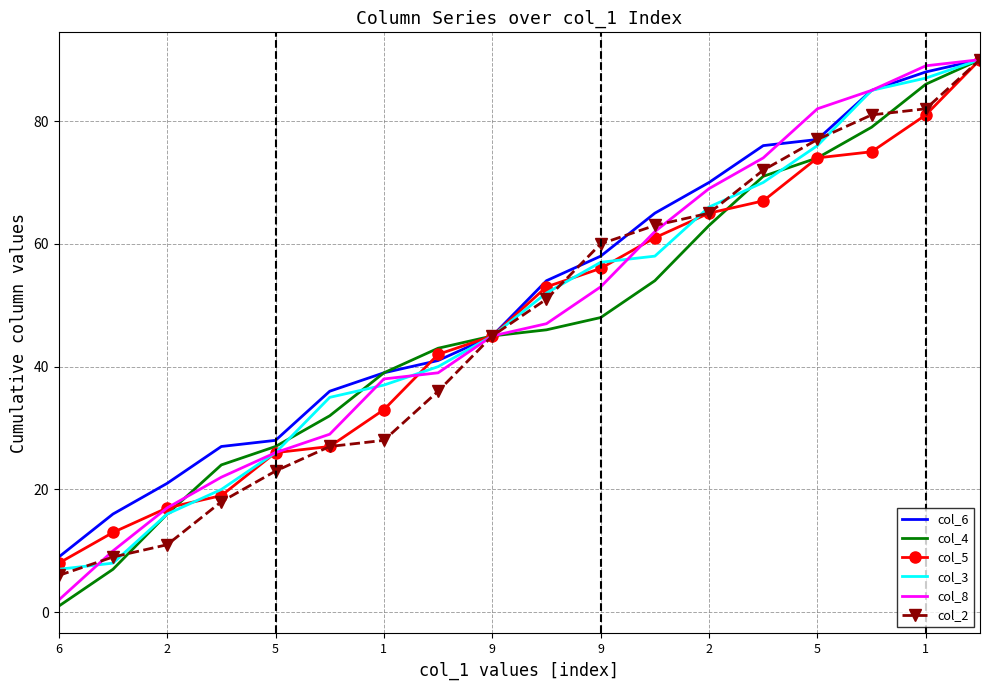

What is the highest value of the col_5 series?

90